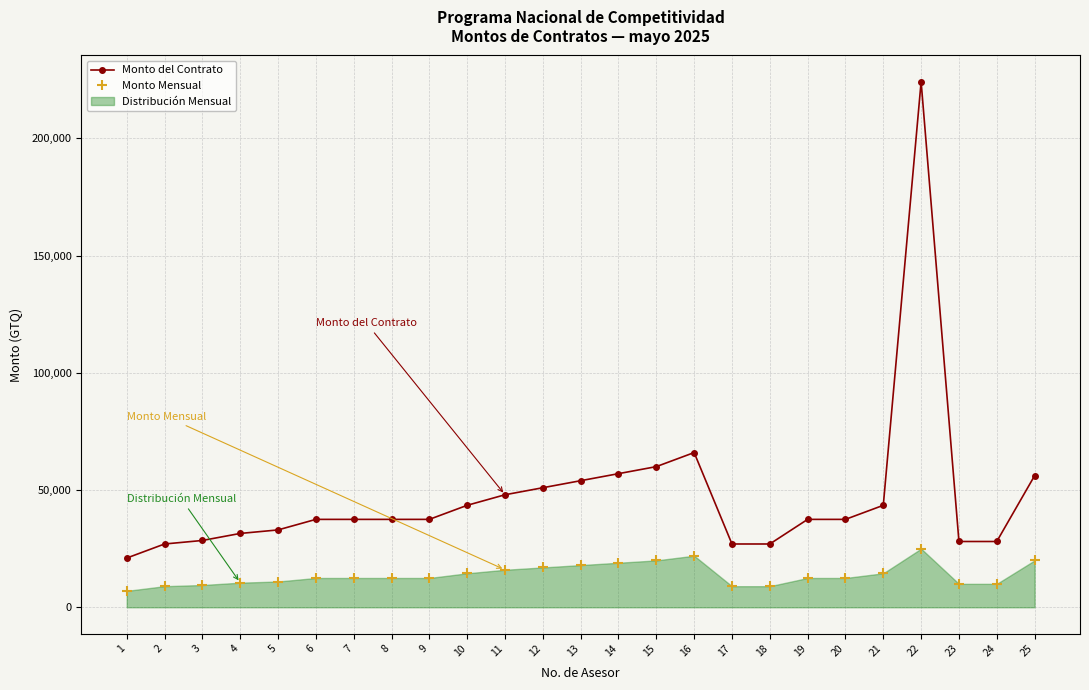

List the labels in order of Monto Mensual value, largest first.

22, 16, 15, 25, 14, 13, 12, 11, 10, 21, 6, 7, 8, 9, 19, 20, 5, 4, 23, 24, 3, 2, 17, 18, 1